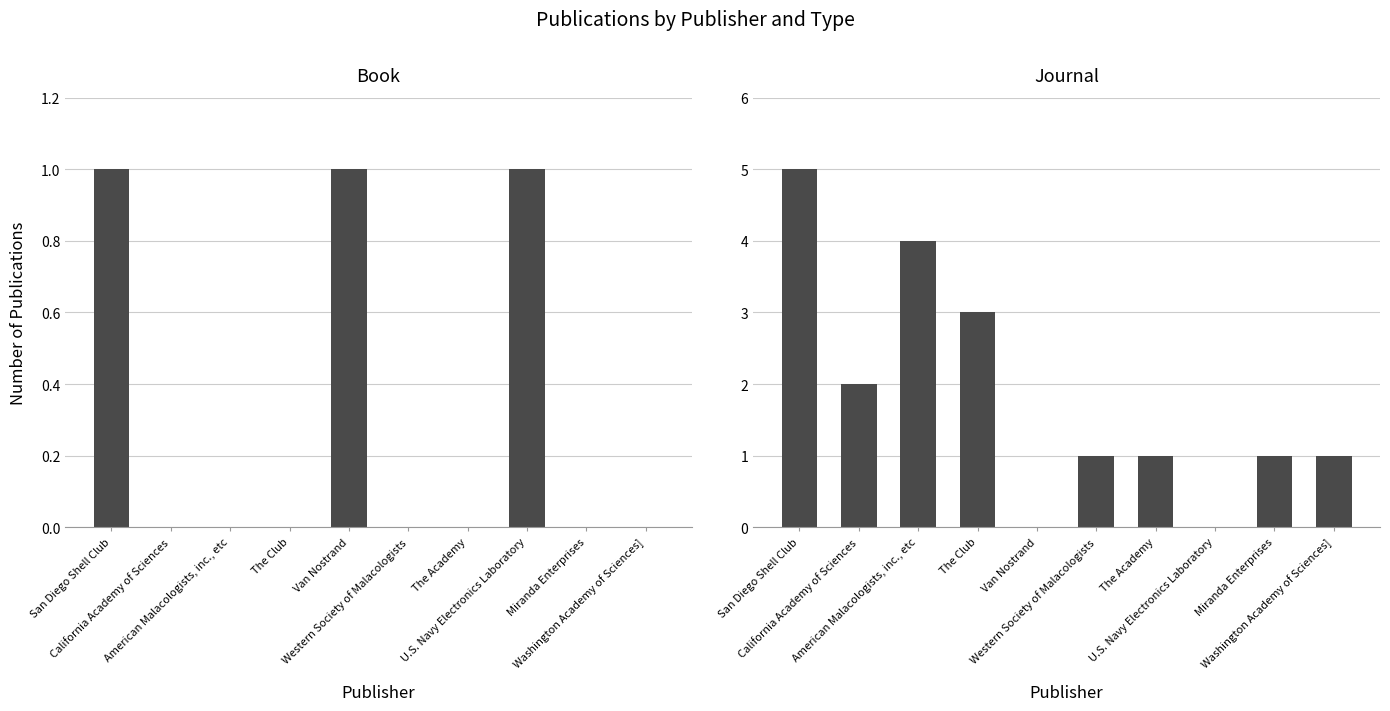

Between Washington Academy of Sciences] and Miranda Enterprises, which is larger?

Washington Academy of Sciences]